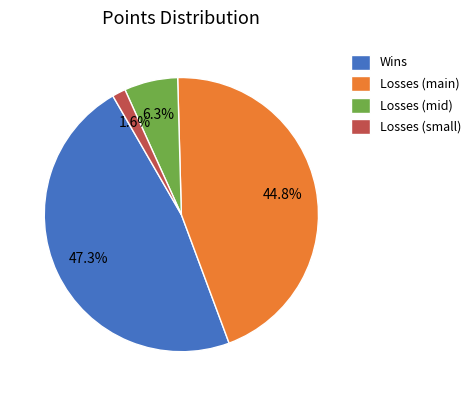

How many segments does this pie chart have?

4